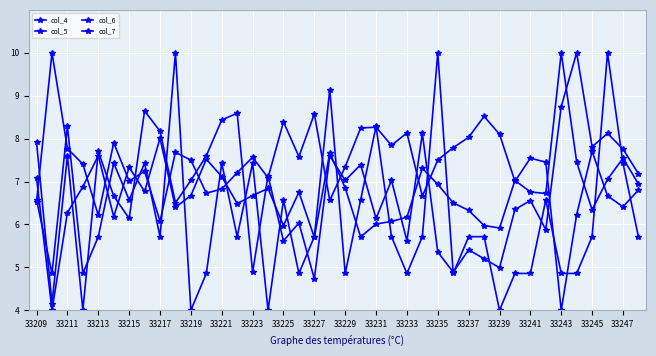

Does the chart have visible grid lines?

Yes